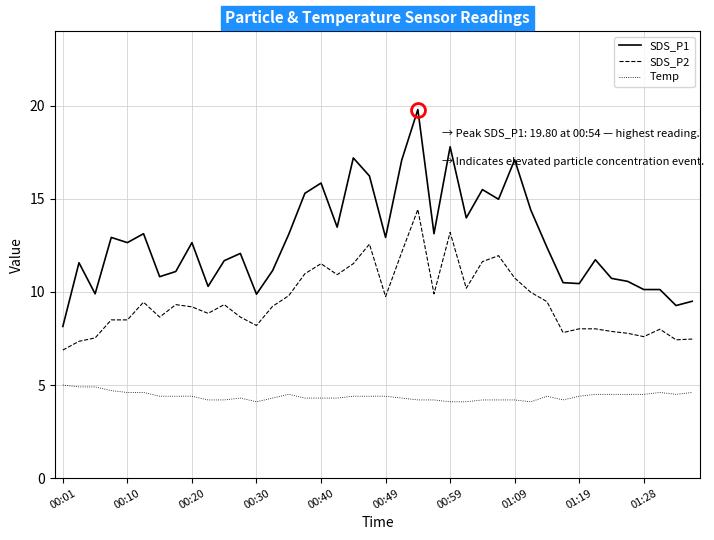

True or false: SDS_P1 and Temp cross at least once.

False